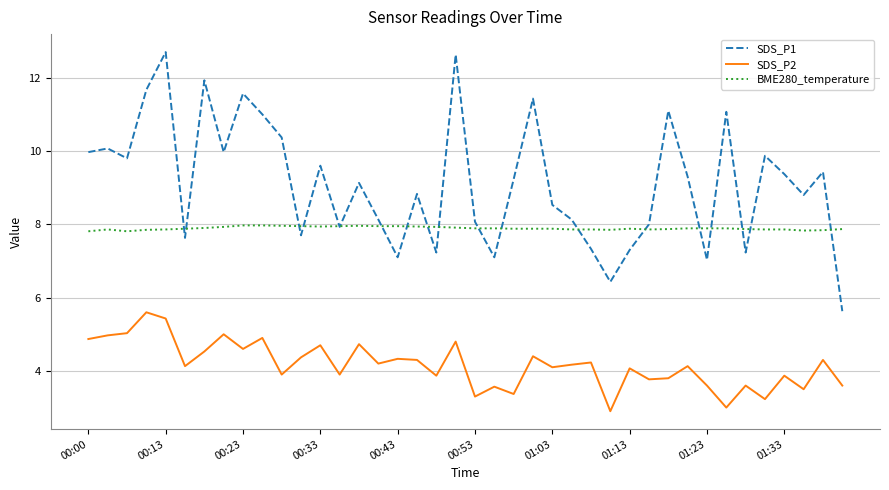

How many interior local peaks does the SDS_P1 series have?

13